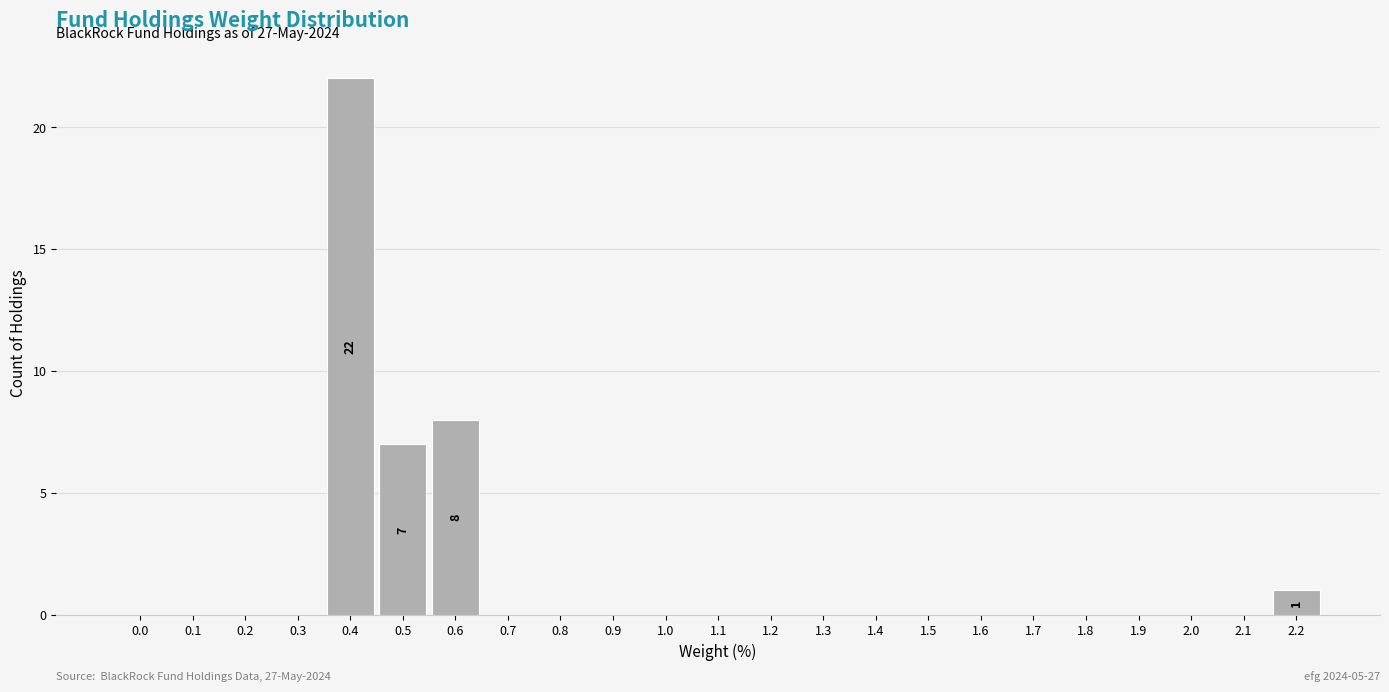

Reading right to left, extract all data points from this chart.

2.2=1	2.1=0	2.0=0	1.9=0	1.8=0	1.7=0	1.6=0	1.5=0	1.4=0	1.3=0	1.2=0	1.1=0	1.0=0	0.9=0	0.8=0	0.7=0	0.6=8	0.5=7	0.4=22	0.3=0	0.2=0	0.1=0	0.0=0